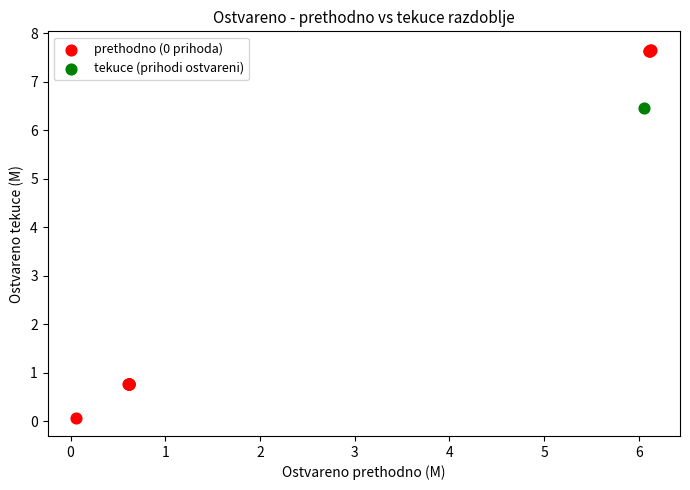

What are all the series names shown in the legend?

prethodno (0 prihoda), tekuce (prihodi ostvareni)